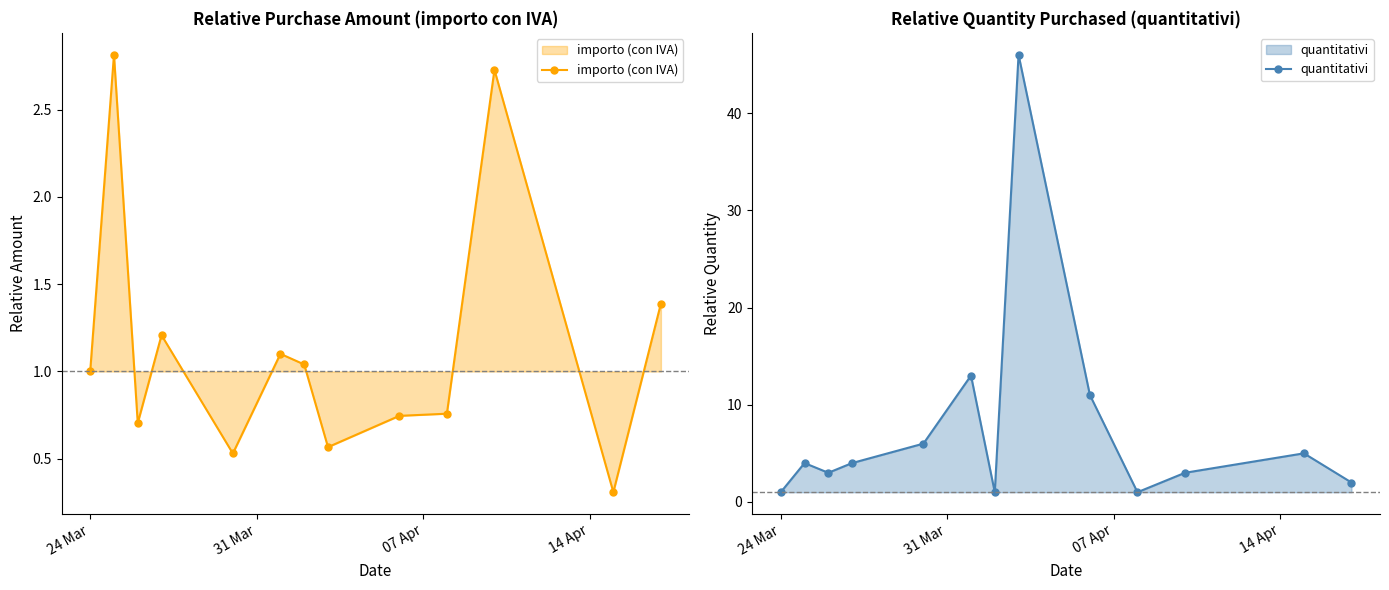

What is the lowest value of the importo (con IVA) series?

0.3